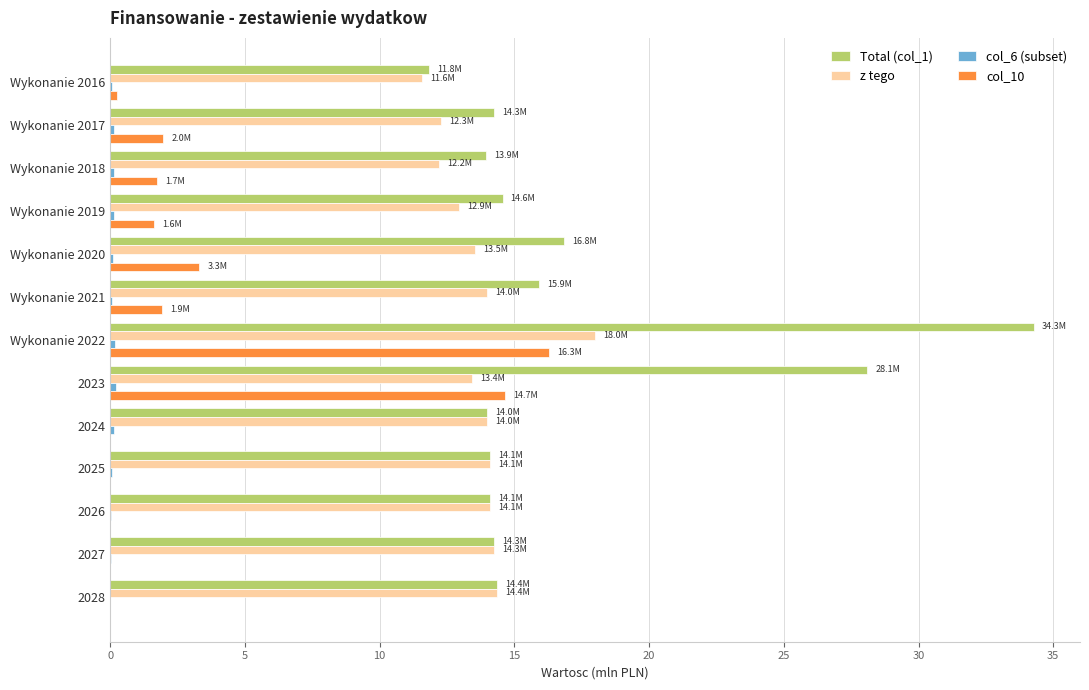

Which series has the largest total across all categories?

Total (col_1)